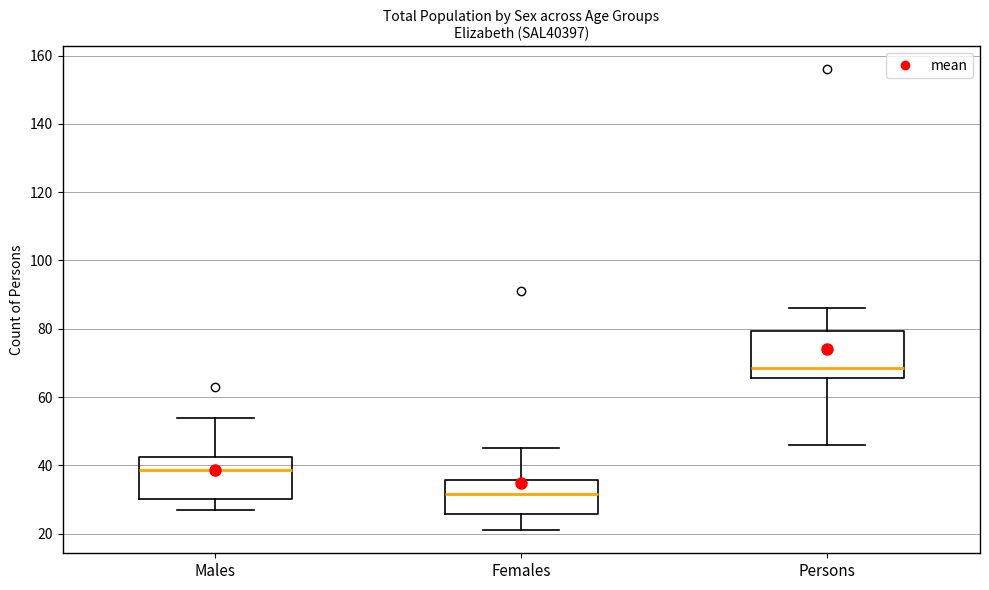

Where is the upper edge of the box for Females on the y-axis? The values are not printed on the chart, so give them approximately, as read against the axis.

36